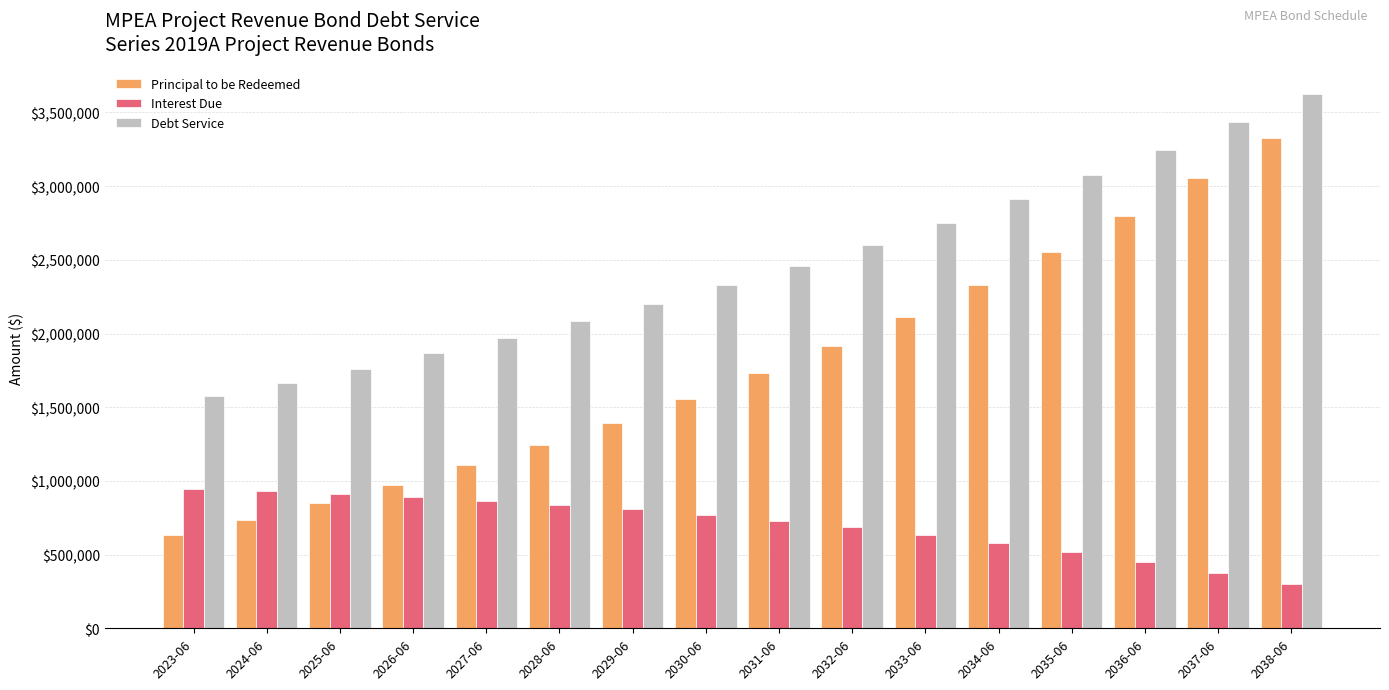

Which series has the largest total across all categories?

Debt Service